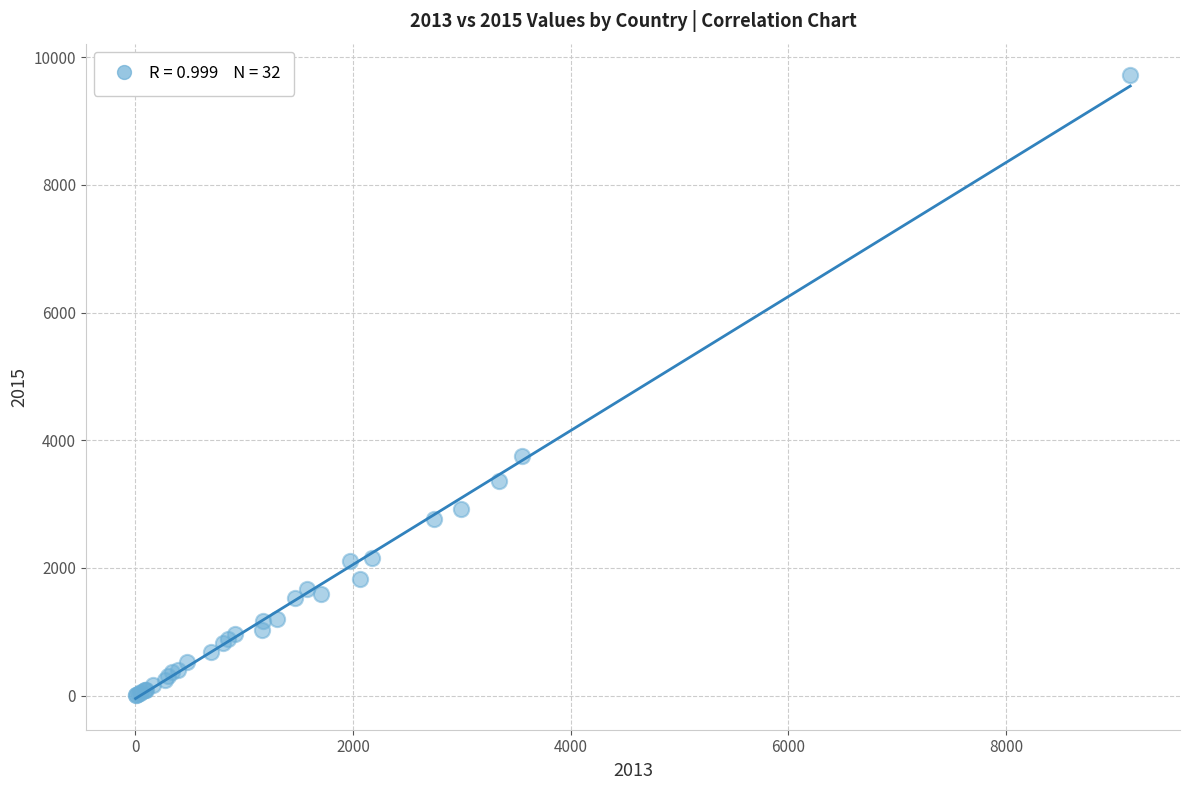

What Y value in the scatter plot is closest to 4863?

3751